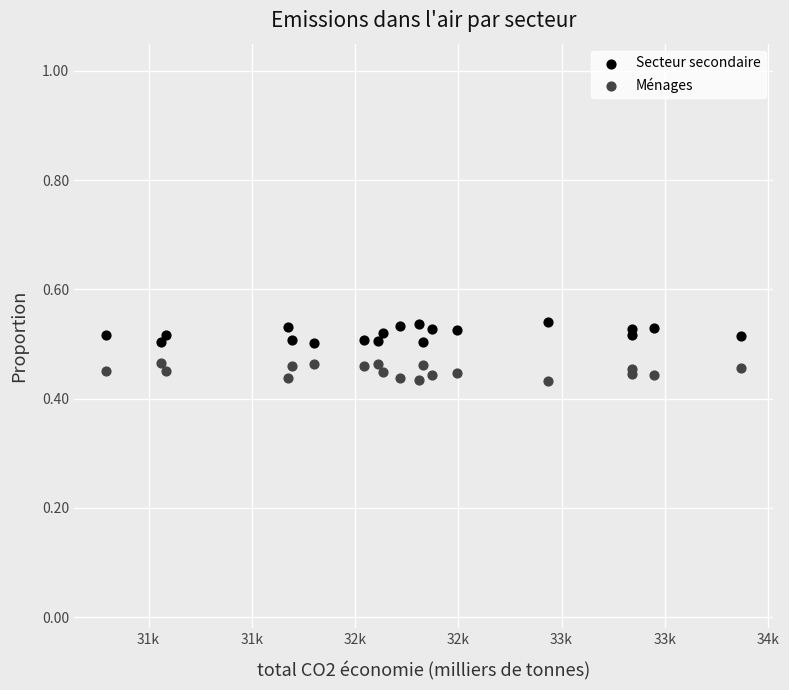

What are all the series names shown in the legend?

Secteur secondaire, Ménages